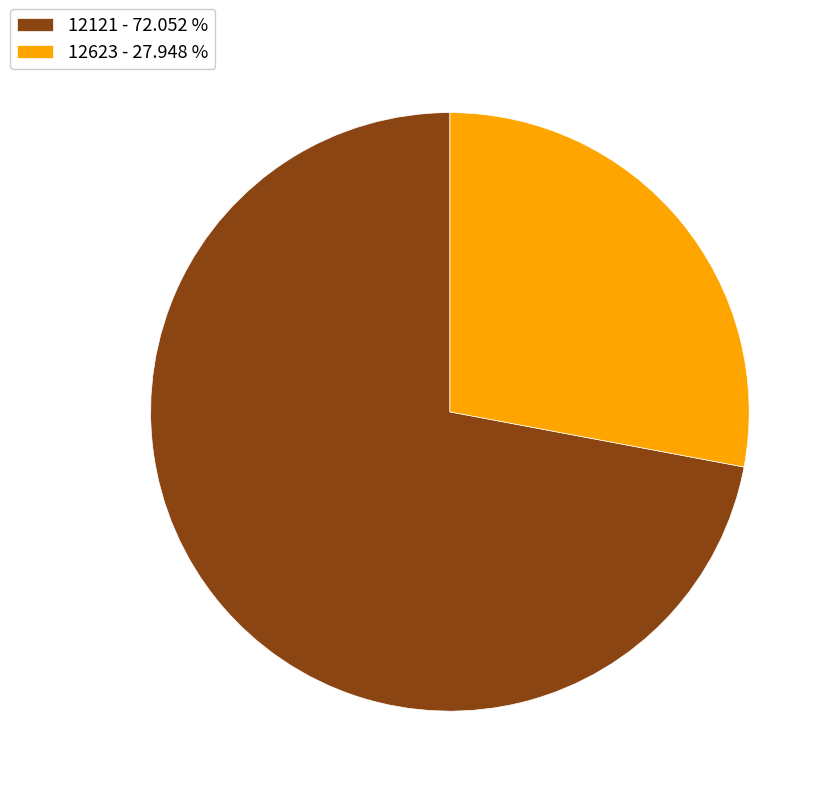

Which category has the biggest portion of the pie?

12121